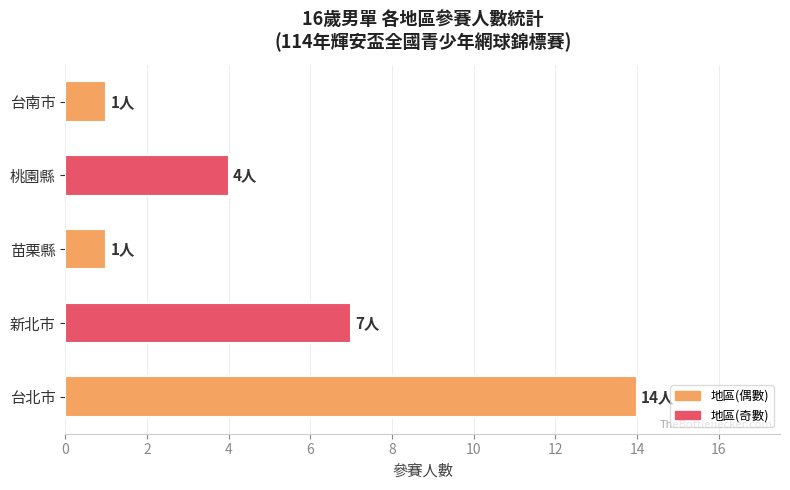

Between 台北市 and 桃園縣, which is larger?

台北市